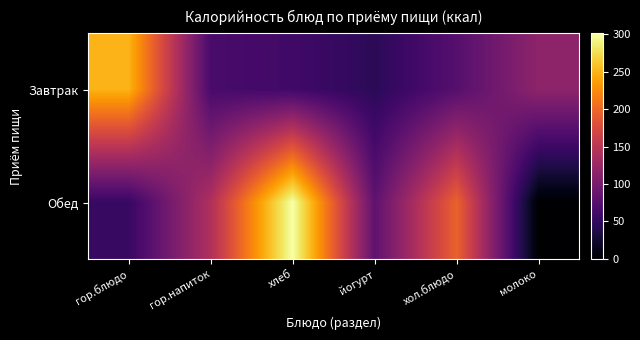

What is the total value across all series at хол.блюдо?

270.7